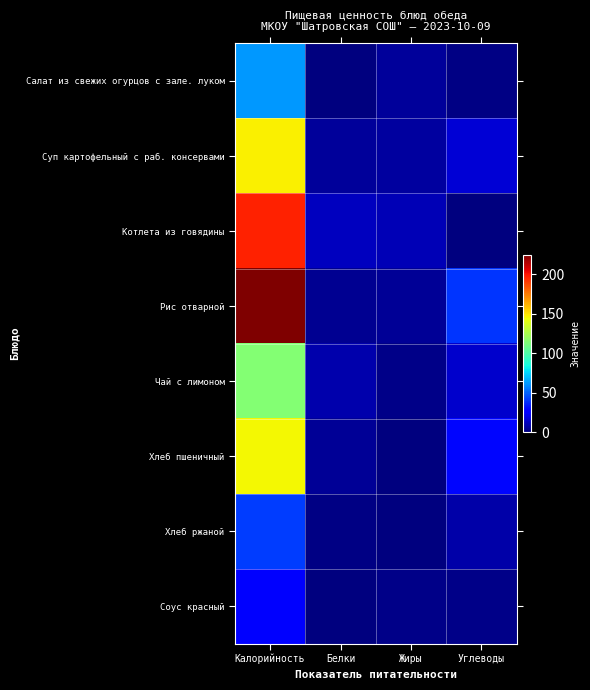

At which category is the sum across all series the highest?

Калорийность